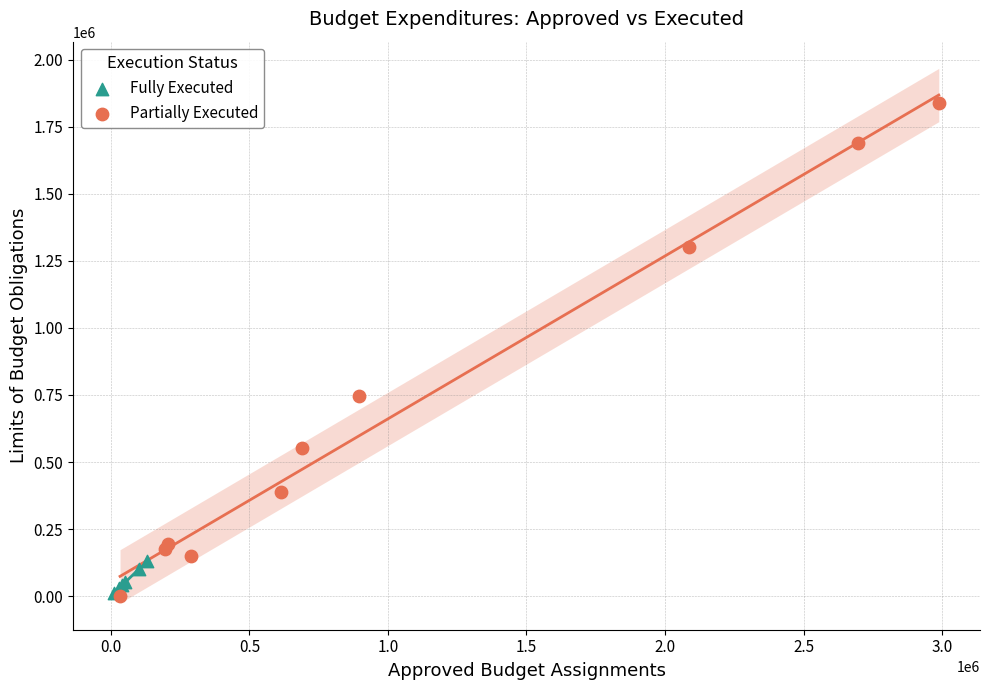

Which series reaches the maximum Y coordinate?

Partially Executed